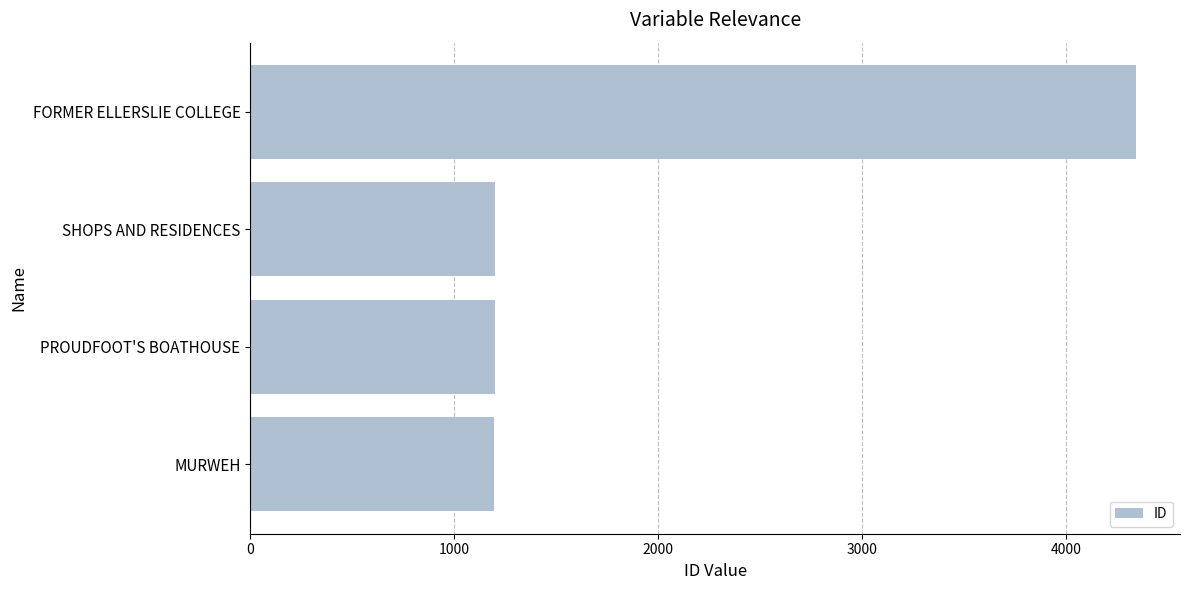

What is the average value?

1984